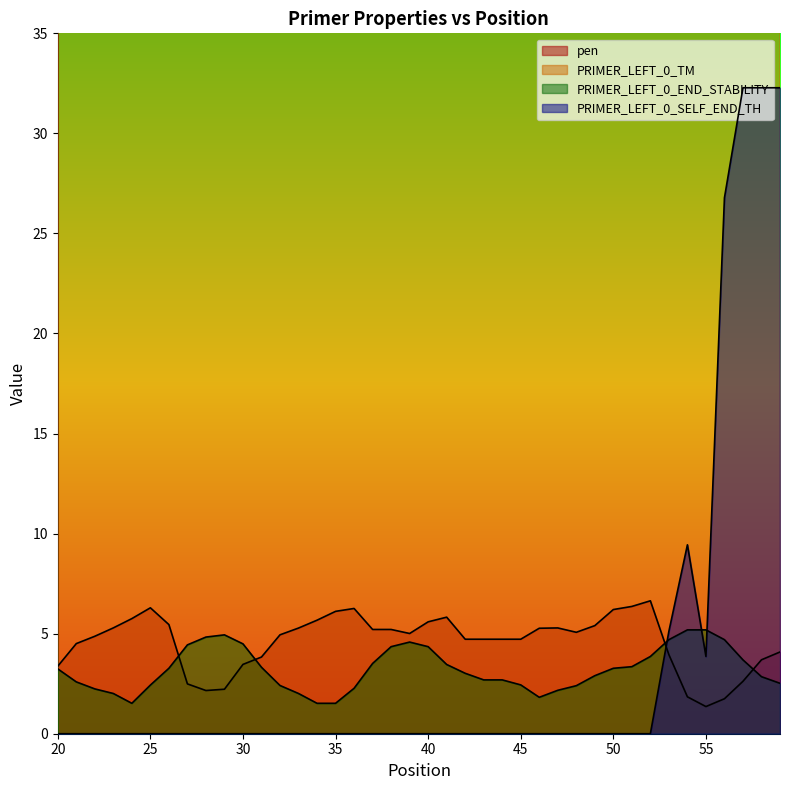

How many distinct data groups are displayed?

4